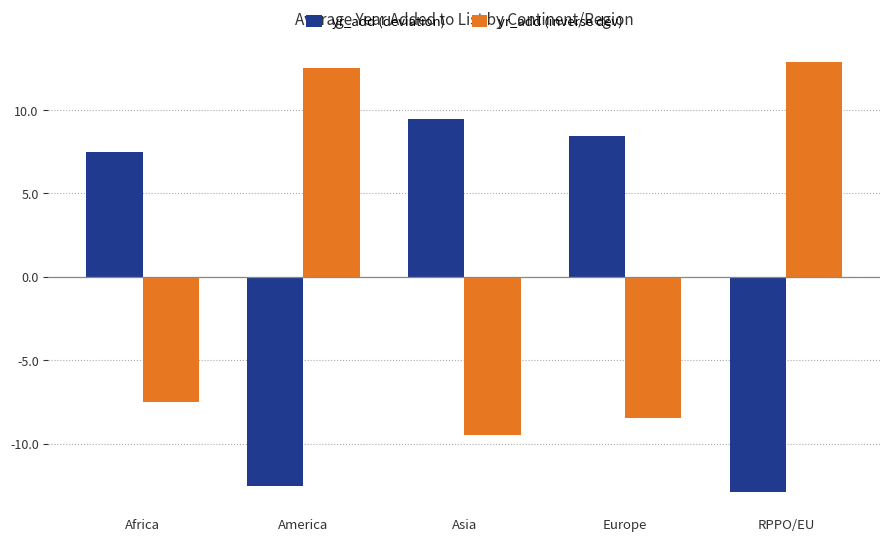

At Europe, list the series in order from smallest to largest.

yr_add (inverse dev), yr_add (deviation)